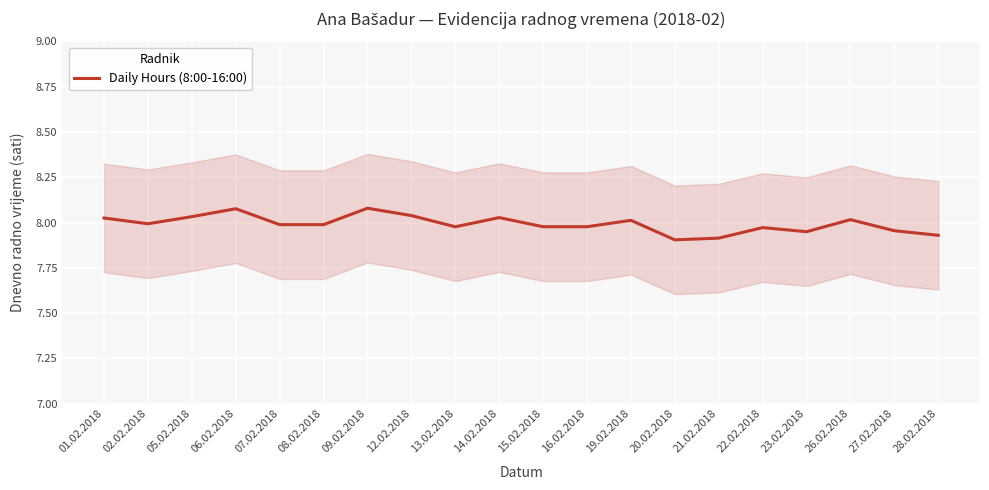

What position from the right is 27.02.2018?

2